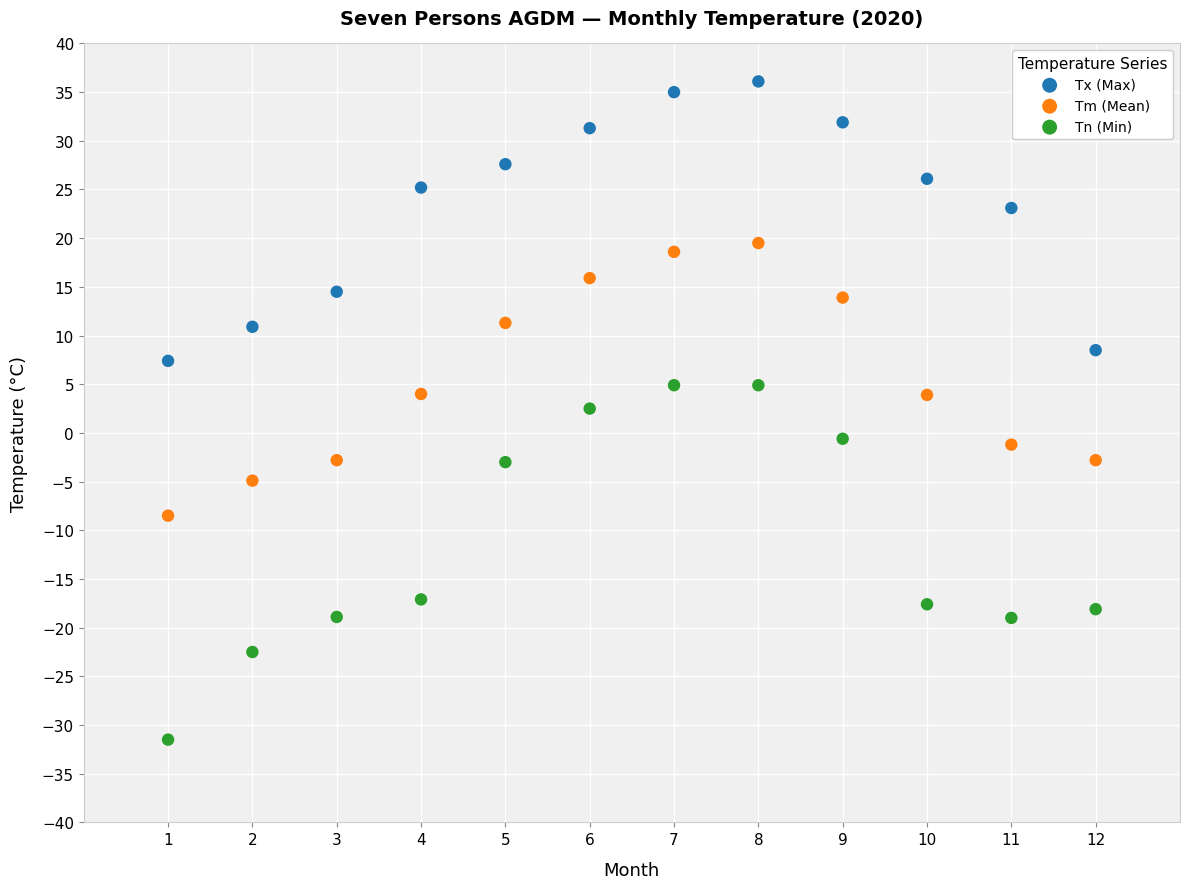

Which series reaches the maximum Y coordinate?

Tx (Max)